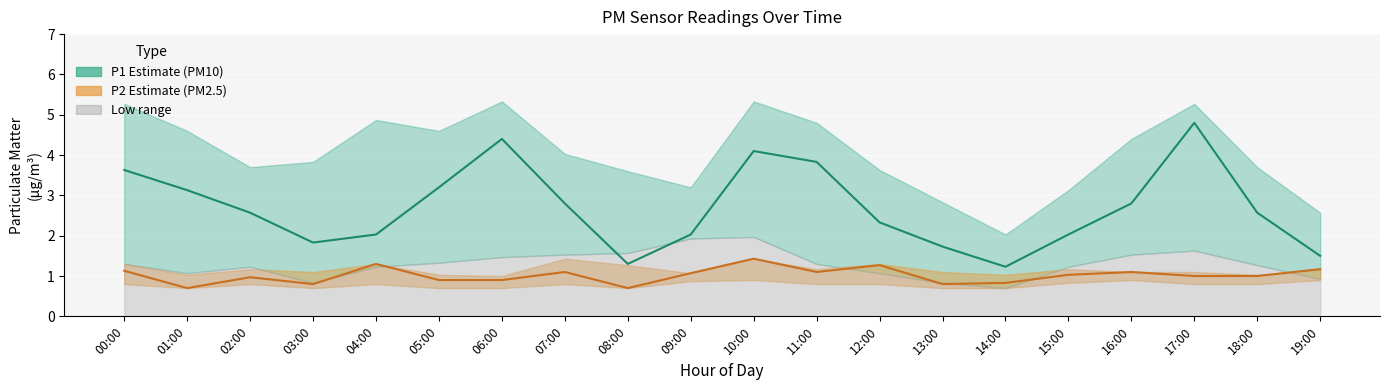

At which label is P2 (PM2.5) closest to 1?

17:00